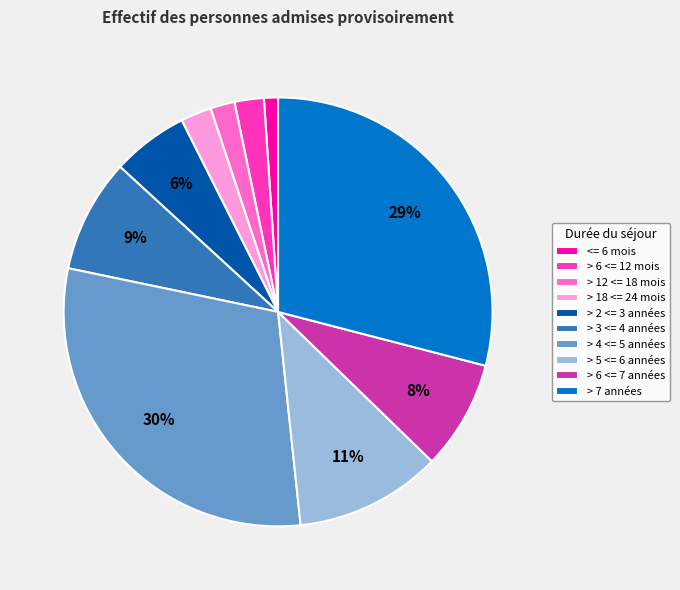

Count the number of slices in the pie.

10